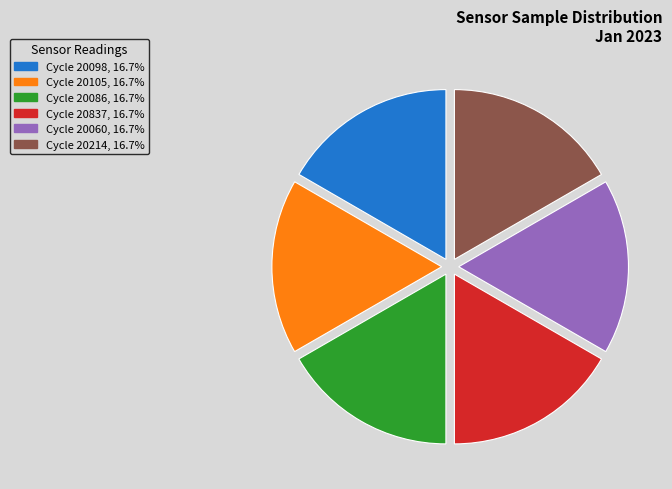

Do Cycle 20098, 16.7% and Cycle 20837, 16.7% together represent more than half of the pie?

No